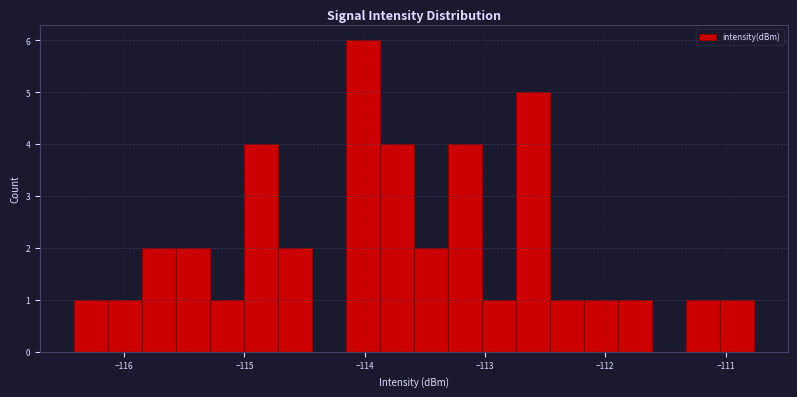

Around what value on the x-axis is the tallest bar? Give the approximate position of its centre, as read against the axis.

-114.0